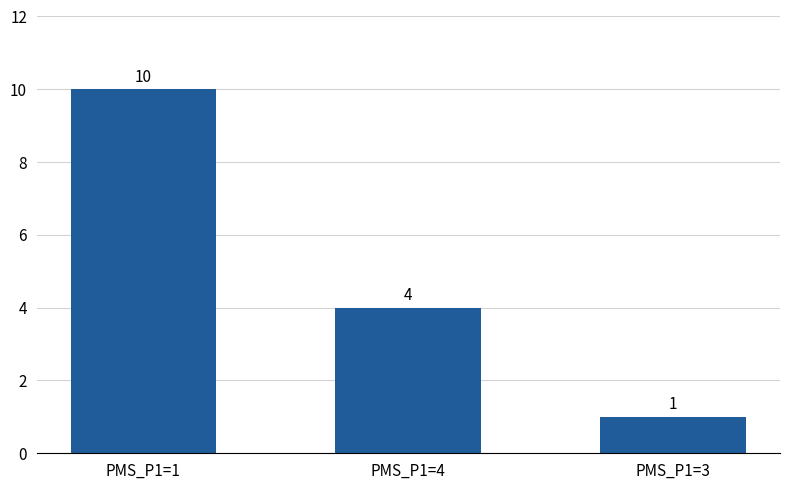

Rank the categories by value from highest to lowest.

PMS_P1=1, PMS_P1=4, PMS_P1=3